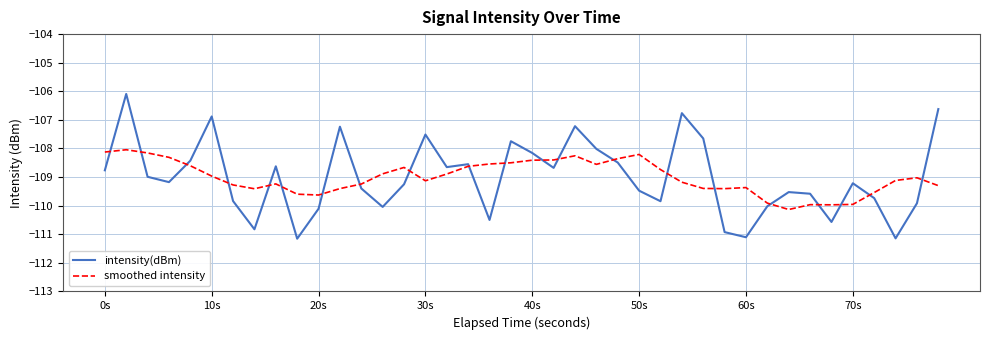

Rank the series by their maximum value, from lowest to highest.

smoothed intensity, intensity(dBm)